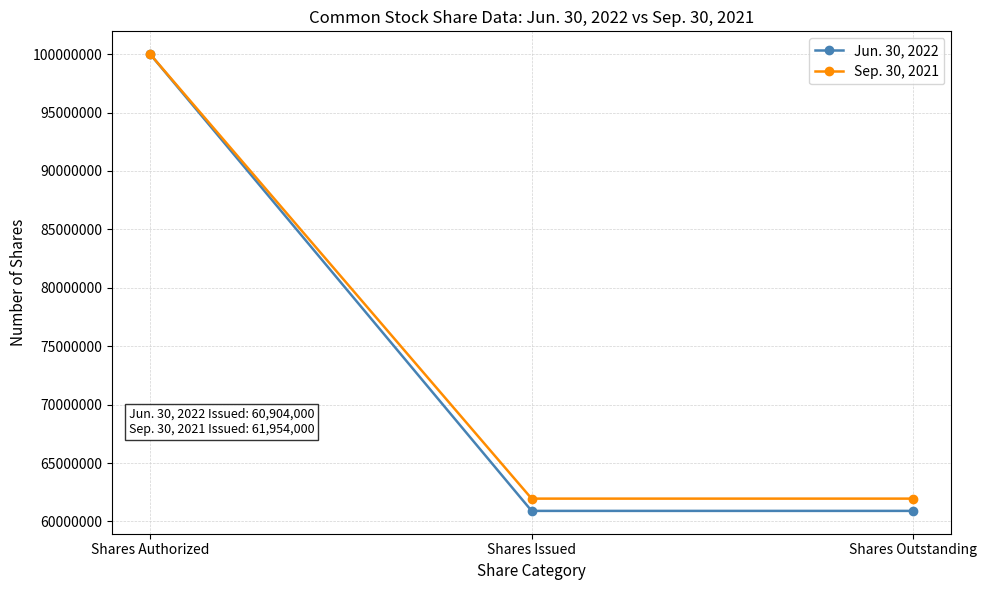

What is the label of the 2nd point from the left?

Shares Issued